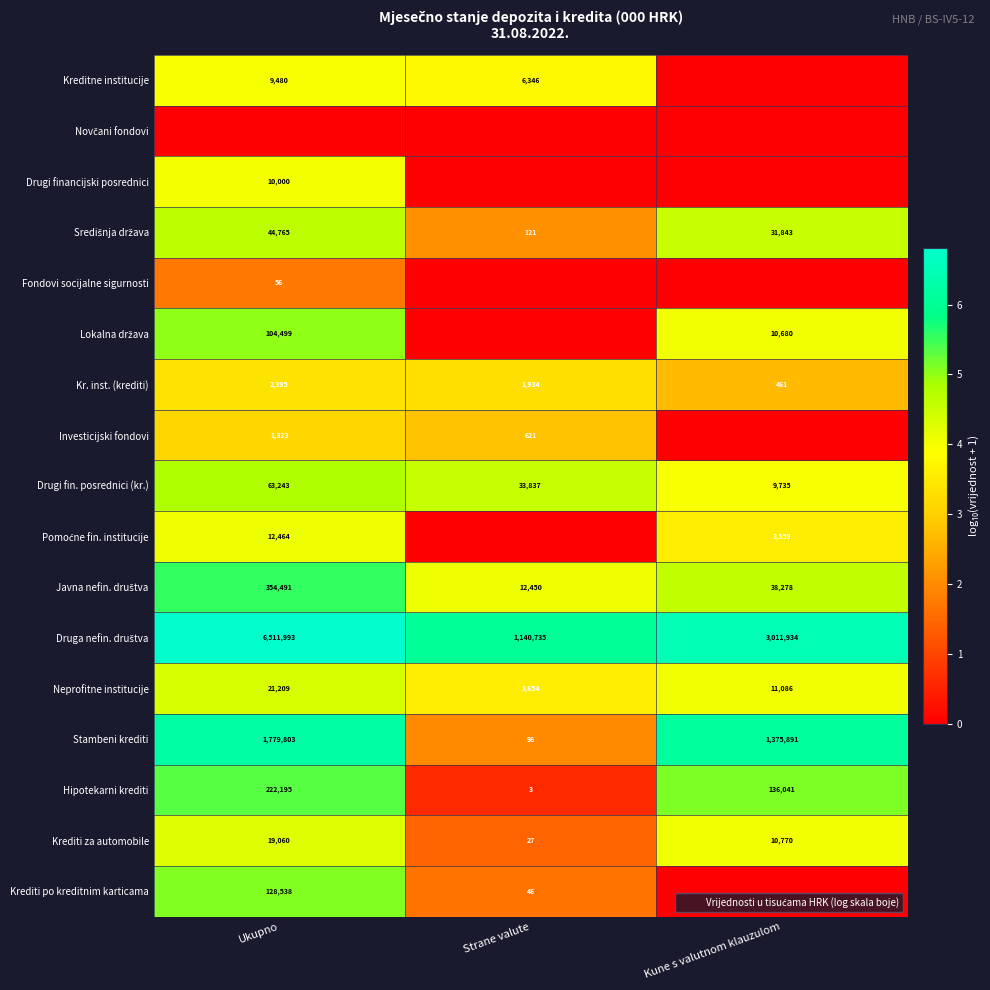

List the labels in order of Središnja država value, largest first.

Ukupno, Kune s valutnom klauzulom, Strane valute